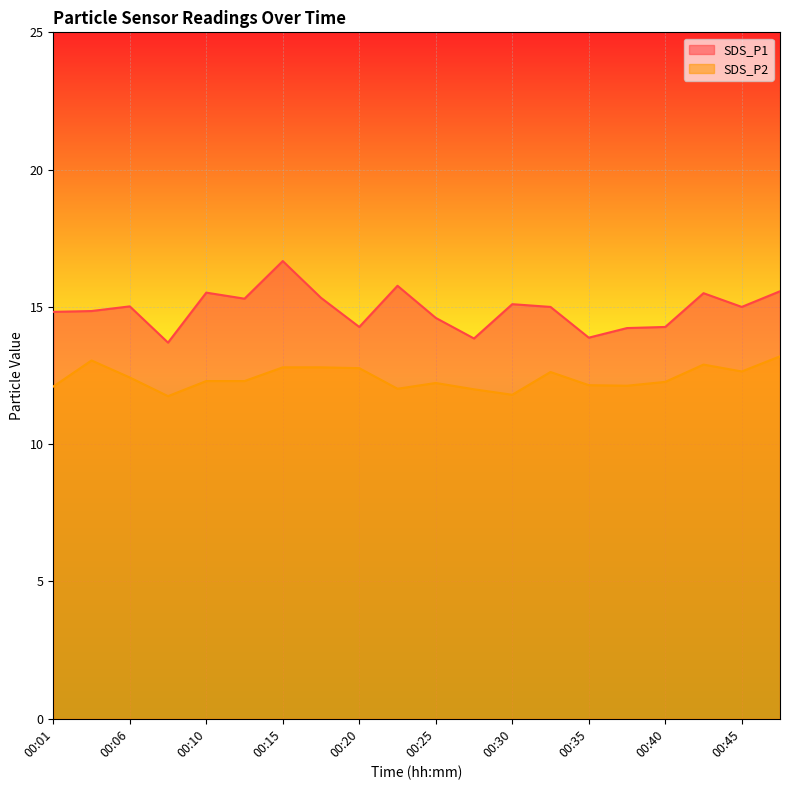

The value of SDS_P1 at 00:42 is 22.9. True or false?

False